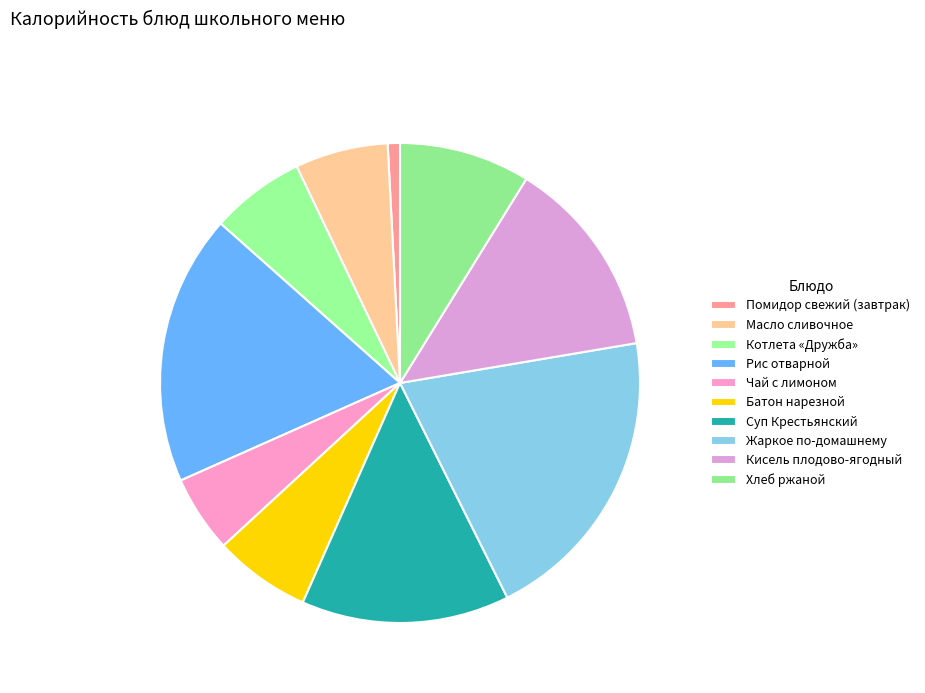

How many segments does this pie chart have?

10